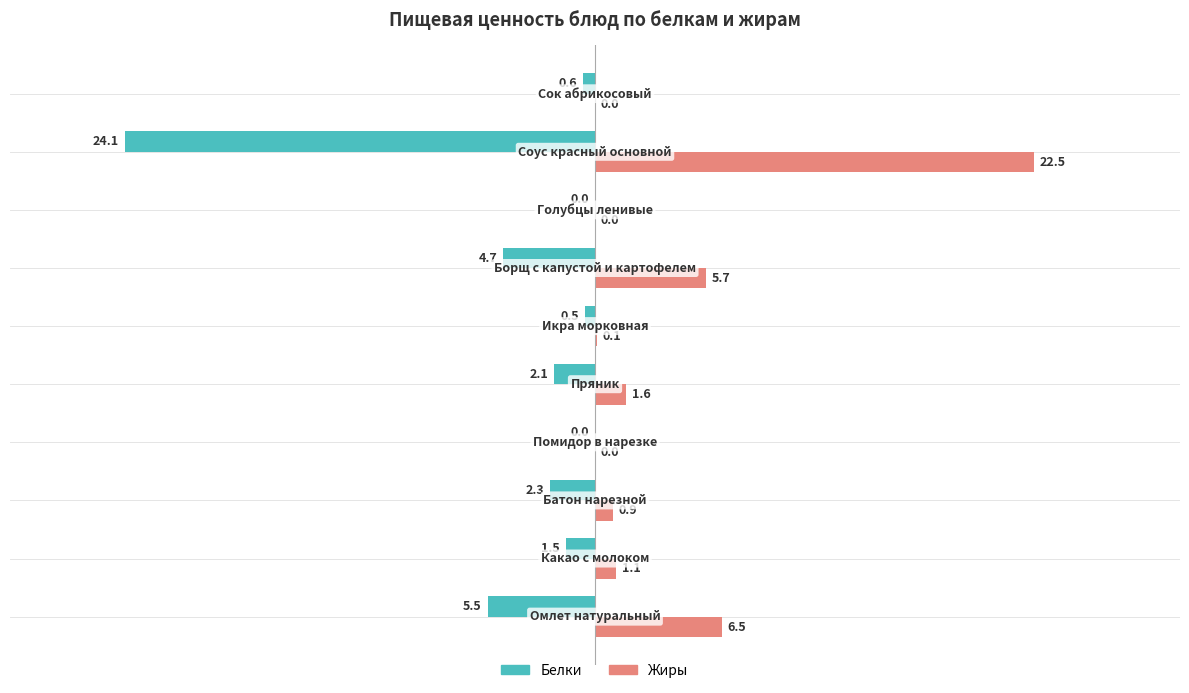

Which series has the largest total across all categories?

Жиры